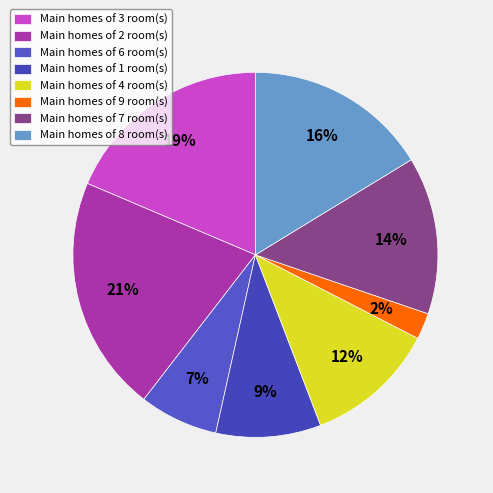

Rank the categories by value from highest to lowest.

Main homes of 2 room(s), Main homes of 3 room(s), Main homes of 8 room(s), Main homes of 7 room(s), Main homes of 4 room(s), Main homes of 1 room(s), Main homes of 6 room(s), Main homes of 9 room(s)